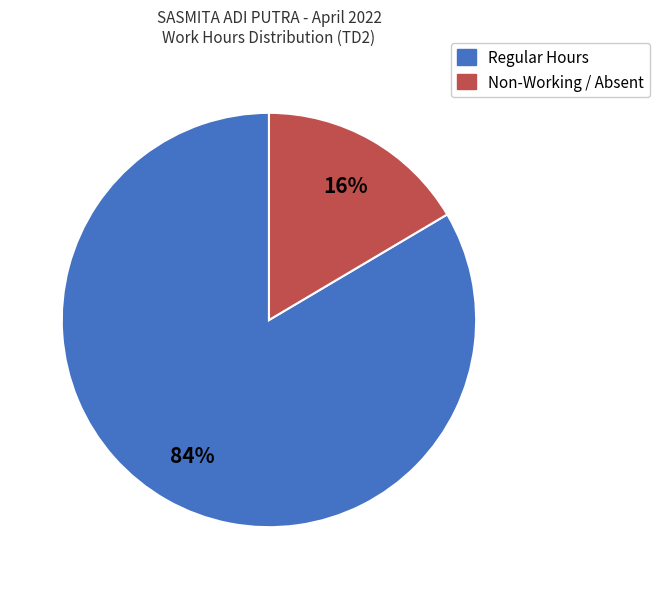

How many segments does this pie chart have?

2